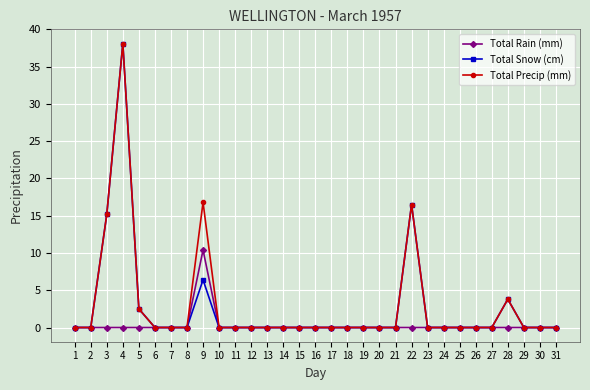

What is the difference between the highest and lowest values at 28?

3.8